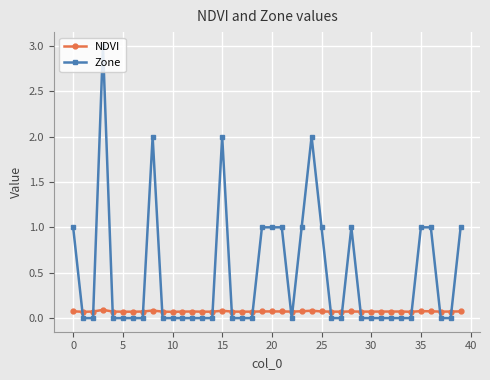

Rank the series by their maximum value, from lowest to highest.

NDVI, Zone